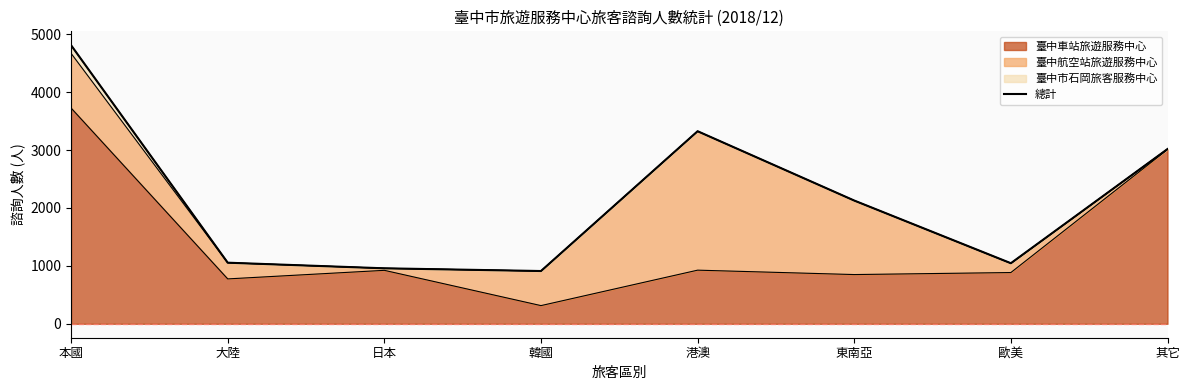

What is the change in value from 本國 to 歐美?

-3763